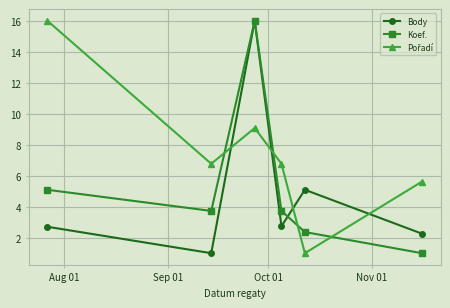

How many lines are shown in the chart?

3